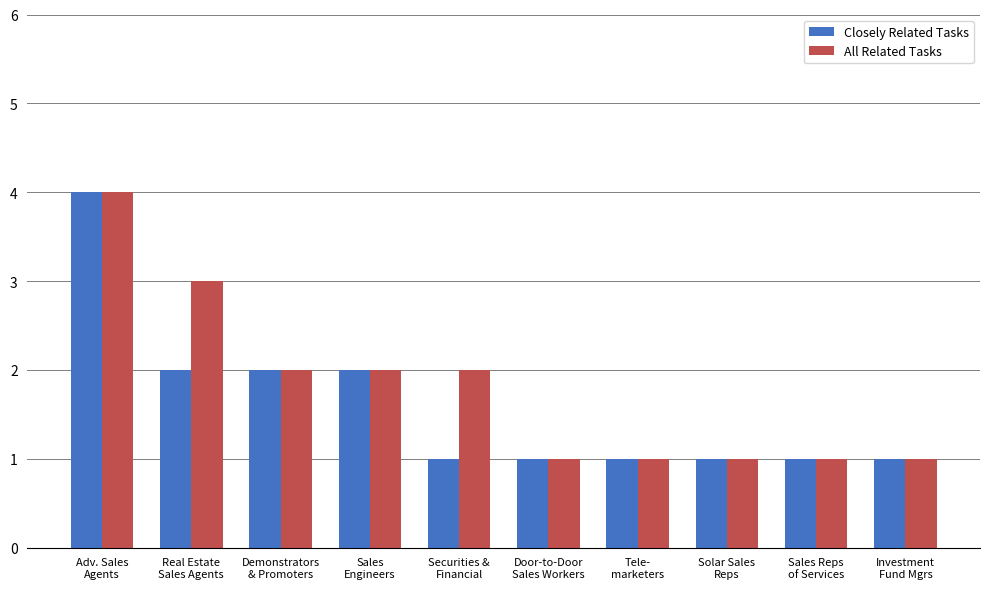

What are all the series names shown in the legend?

Closely Related Tasks, All Related Tasks